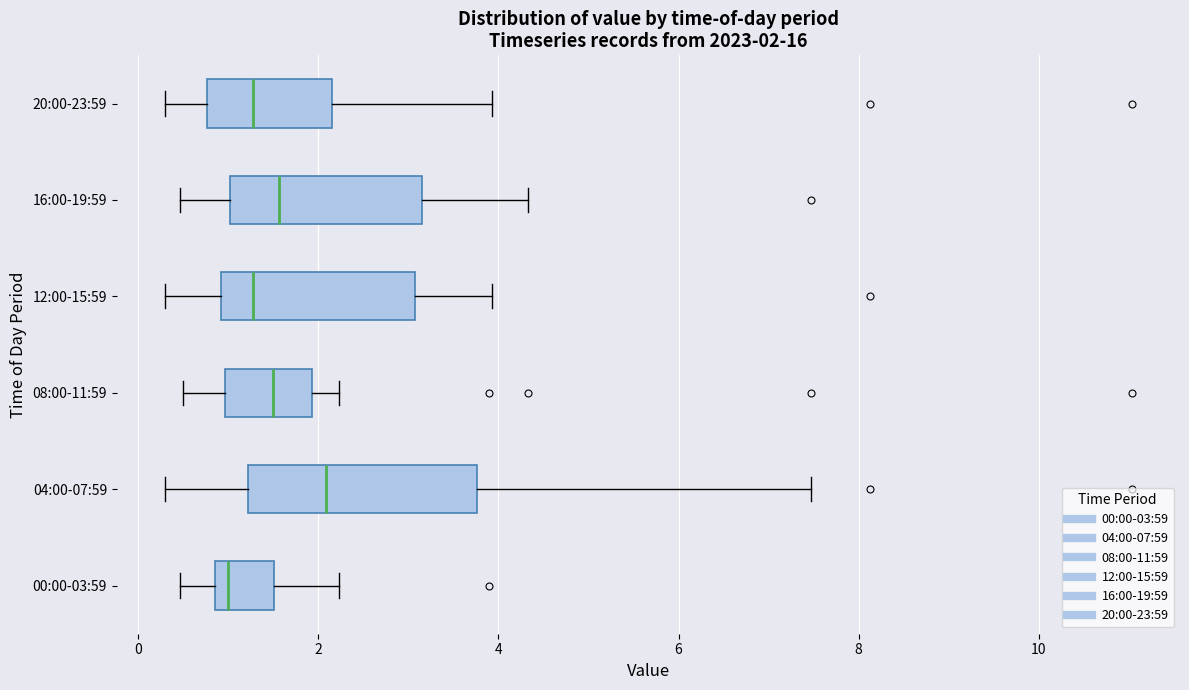

Which box has the furthest to the left median line?

00:00-03:59